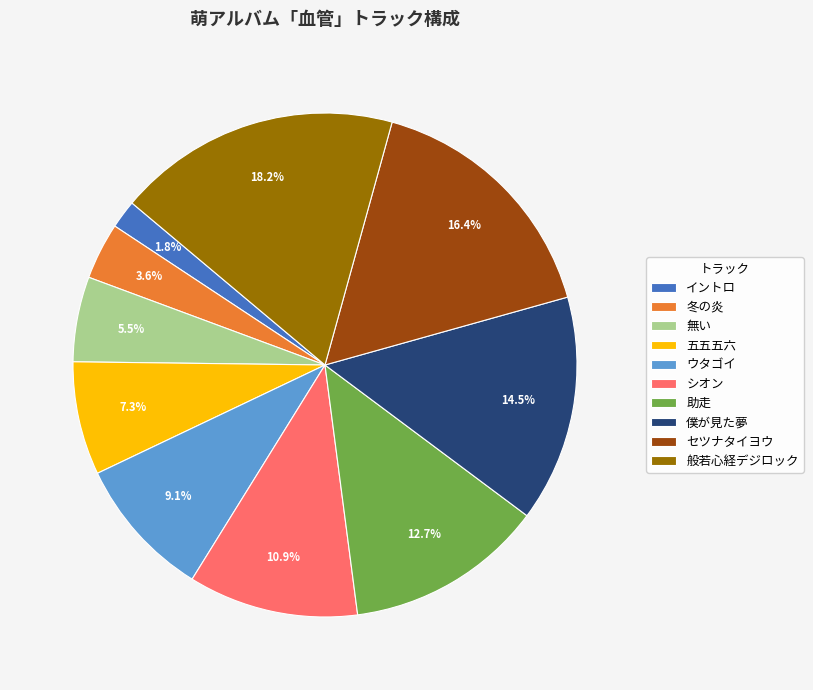

Rank the categories by value from lowest to highest.

イントロ, 冬の炎, 無い, 五五五六, ウタゴイ, シオン, 助走, 僕が見た夢, セツナタイヨウ, 般若心経デジロック